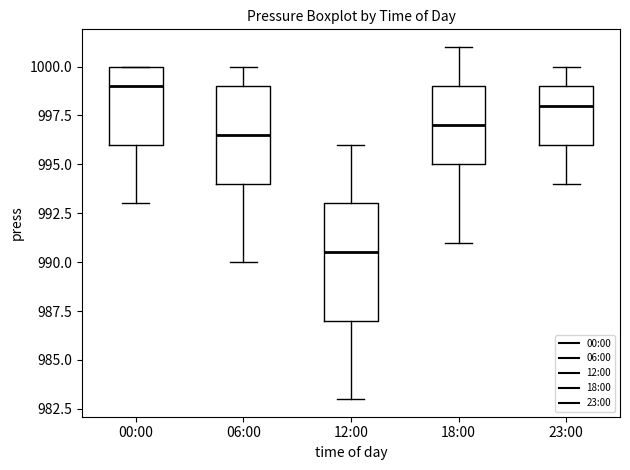

Where does the median line of the box for 23:00 sit on the y-axis? The values are not printed on the chart, so give them approximately, as read against the axis.

998.0